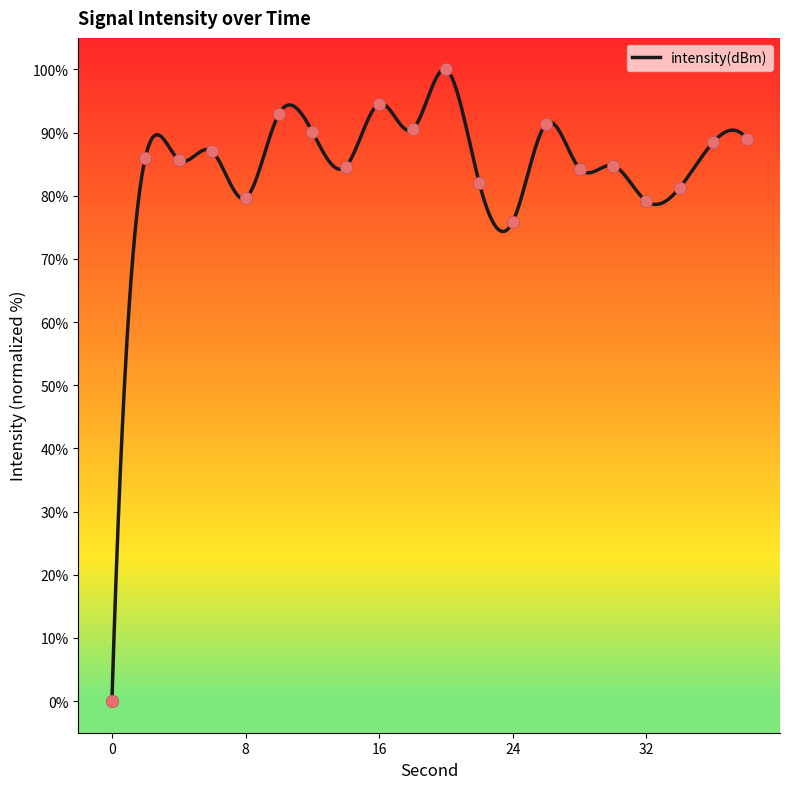

Which has a higher value, 20 or 32?

20